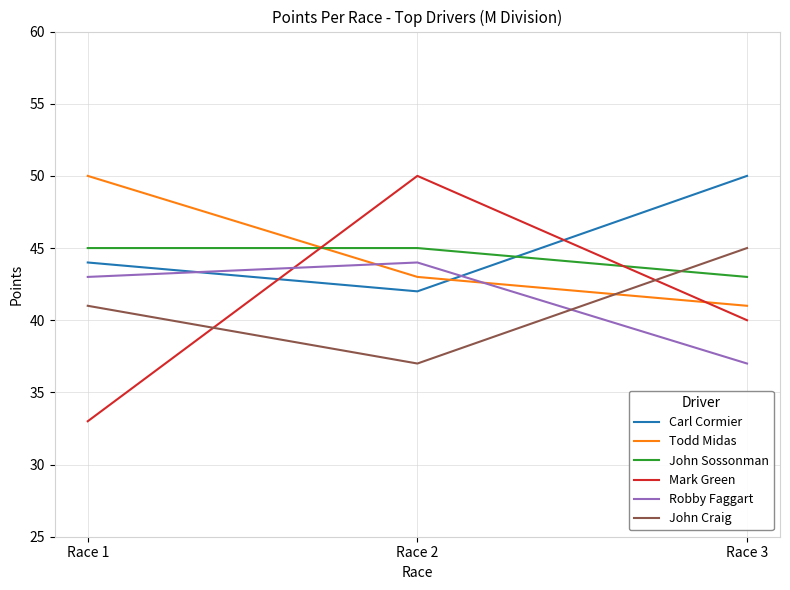

Reading left to right, list all the values displayed in this chart.

Carl Cormier: Race 1=44	Race 2=42	Race 3=50
Todd Midas: Race 1=50	Race 2=43	Race 3=41
John Sossonman: Race 1=45	Race 2=45	Race 3=43
Mark Green: Race 1=33	Race 2=50	Race 3=40
Robby Faggart: Race 1=43	Race 2=44	Race 3=37
John Craig: Race 1=41	Race 2=37	Race 3=45